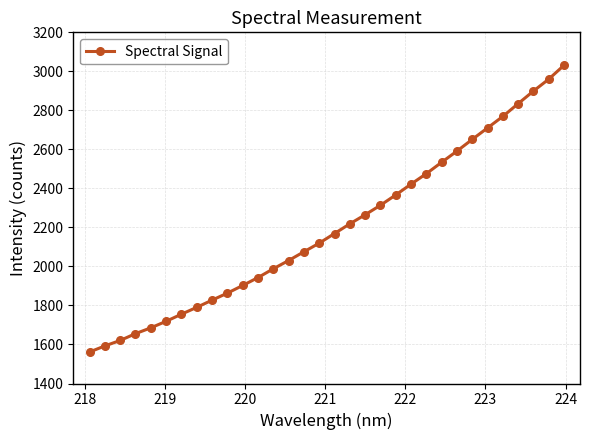

What is the value of the 21st point from the left?

2366.6